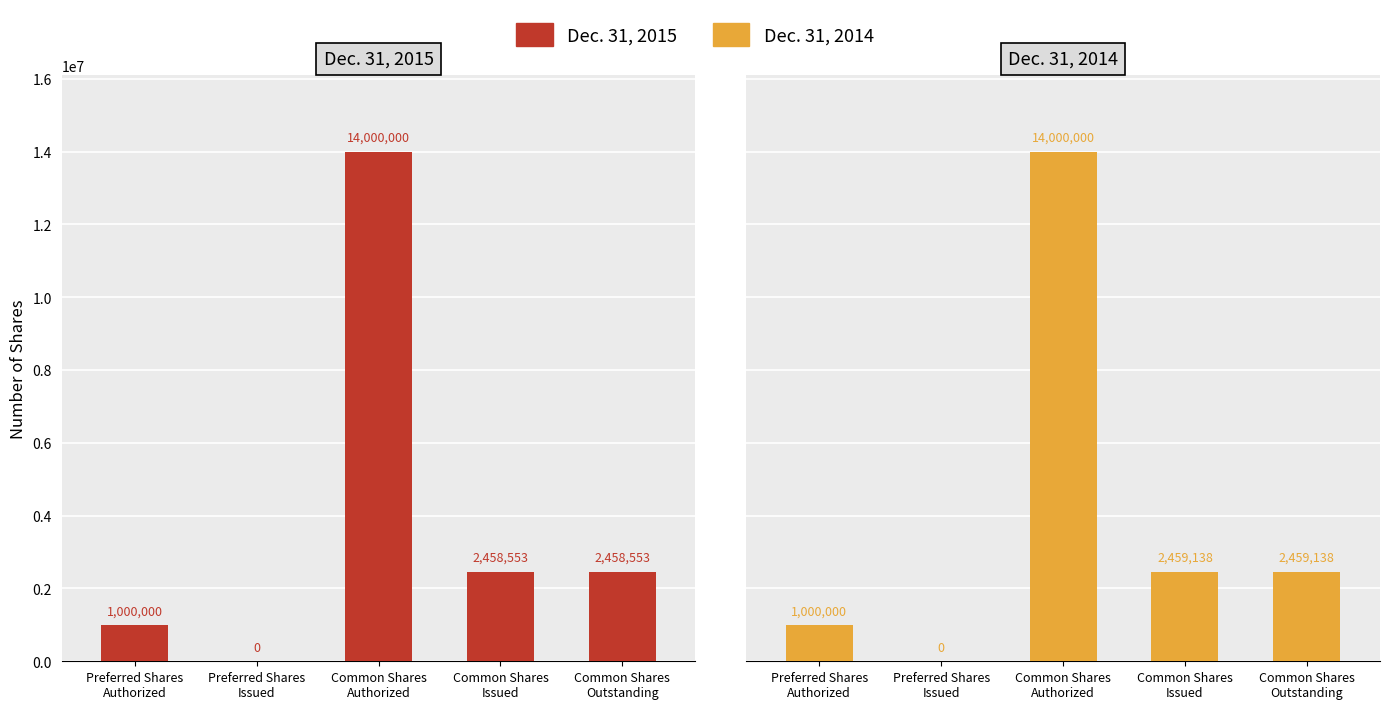

How many data points in Dec. 31, 2015 are above 2458553?

1